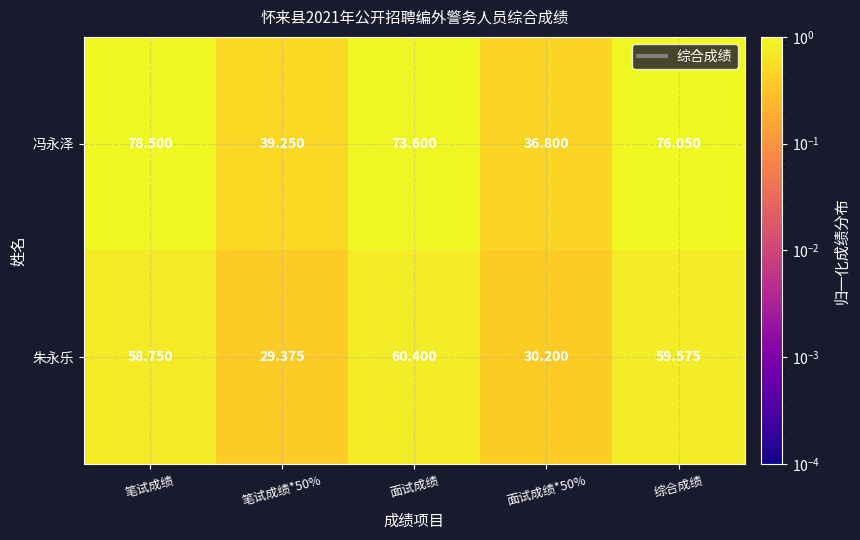

Which series has the largest range (max minus min)?

冯永泽